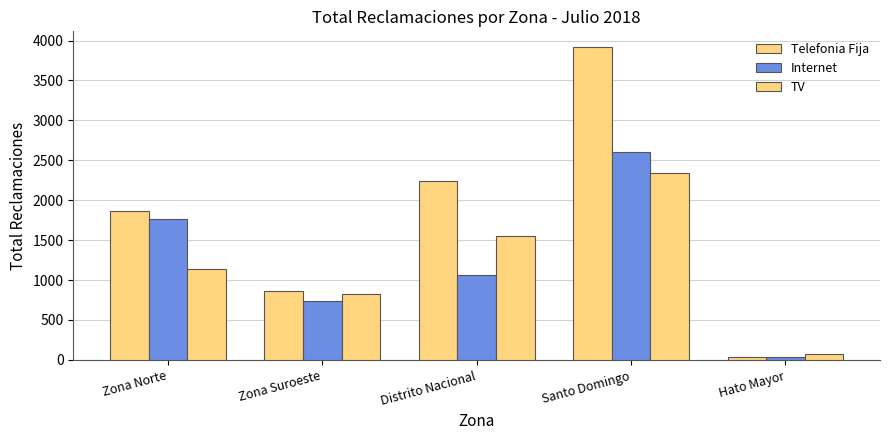

List the series in order of their peak value, highest first.

Telefonia Fija, Internet, TV